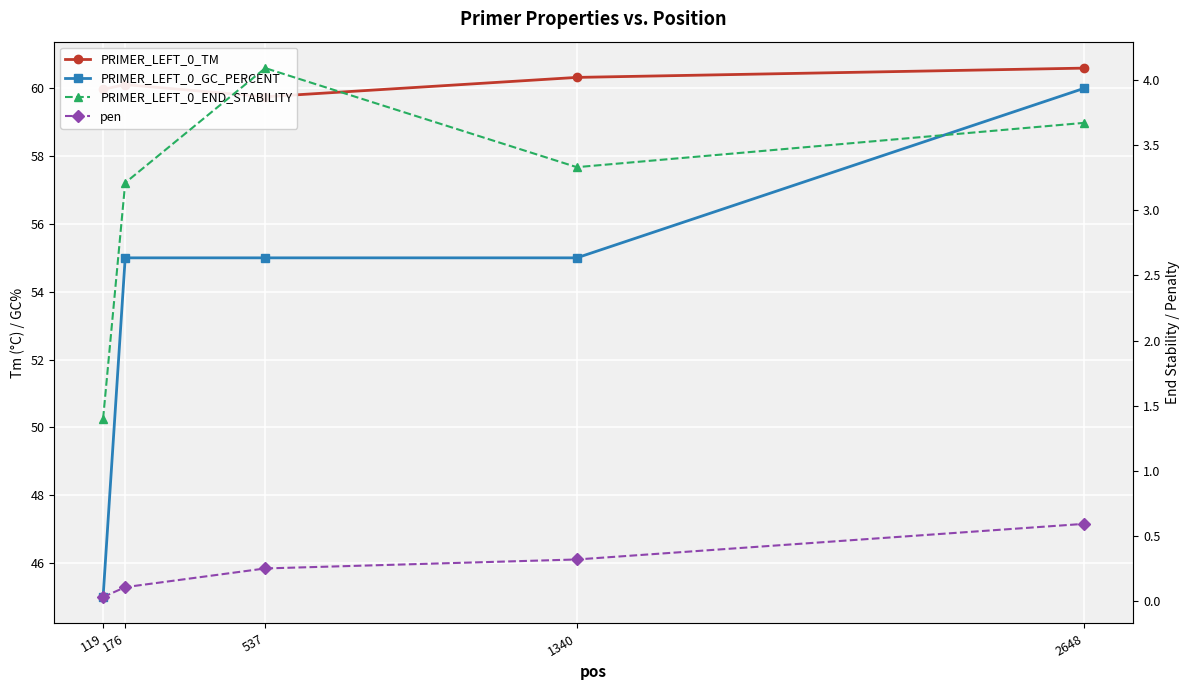

What is the difference between the highest and lowest values at 537?

59.5